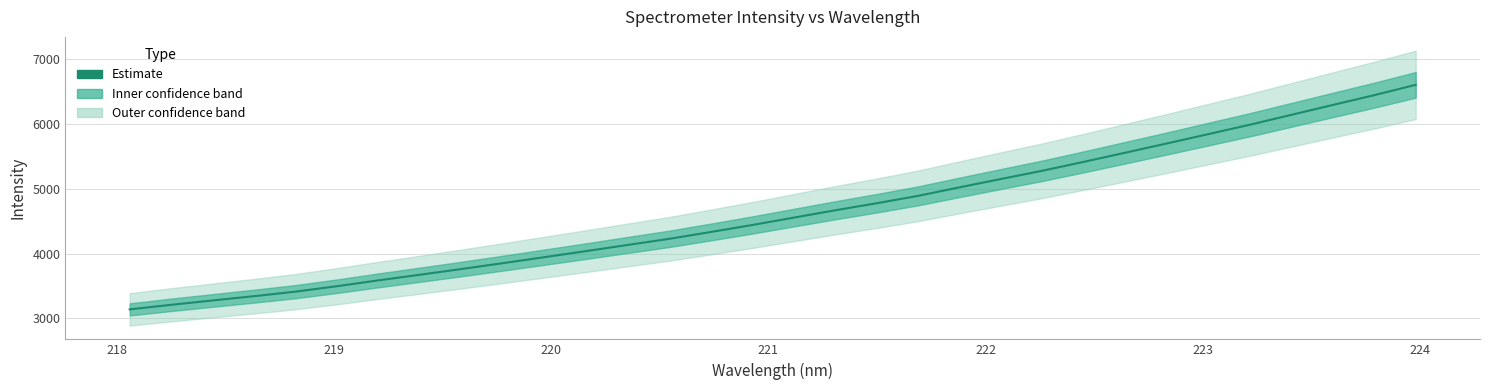

What is the value of the 5th point from the left?

3411.5